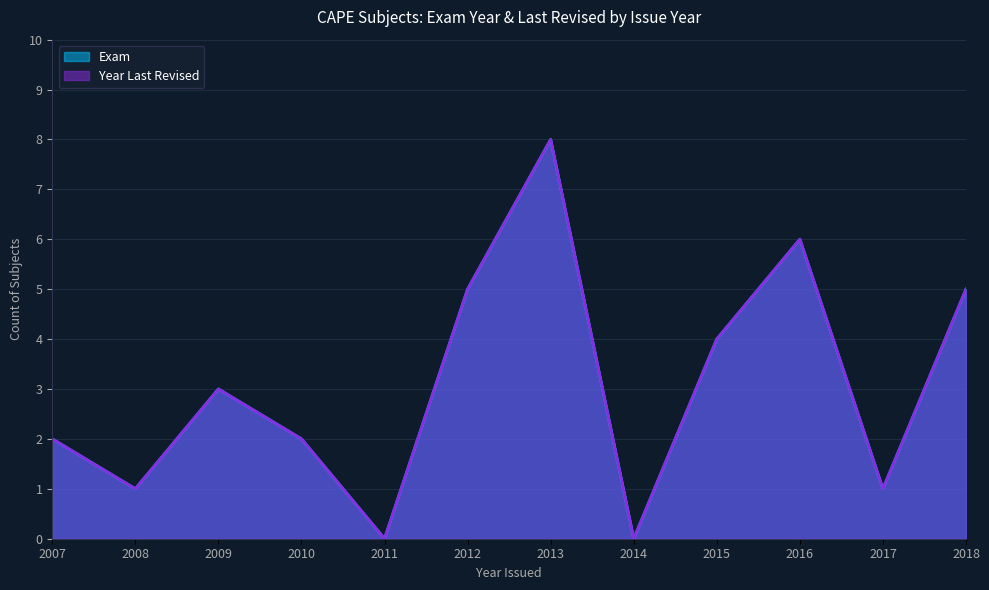

Rank the series by their maximum value, from lowest to highest.

Year Last Revised, Exam